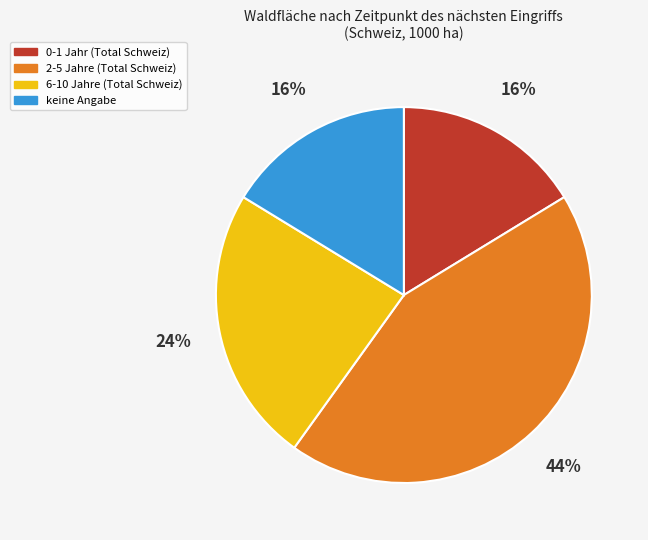

Between 2-5 Jahre and keine Angabe, which is larger?

2-5 Jahre